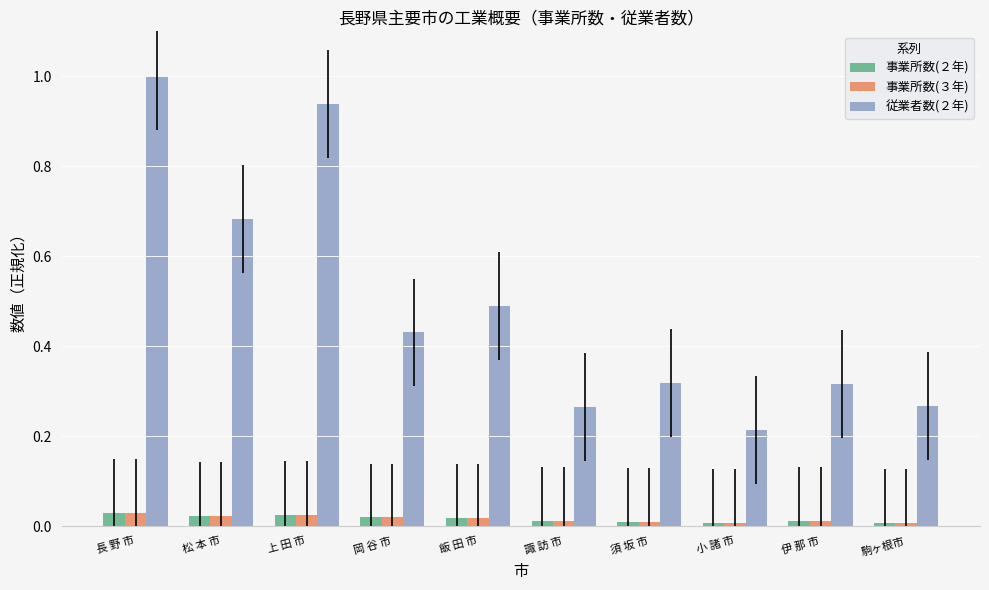

Are the bars grouped side by side (vs. stacked)?

Yes